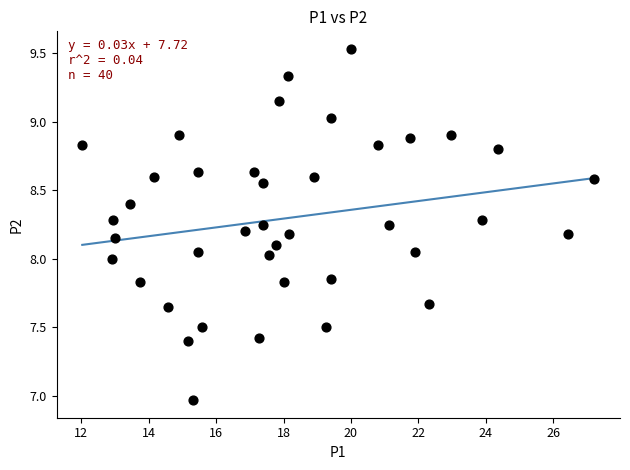

What is the range of Y values (max minus min)?

2.6